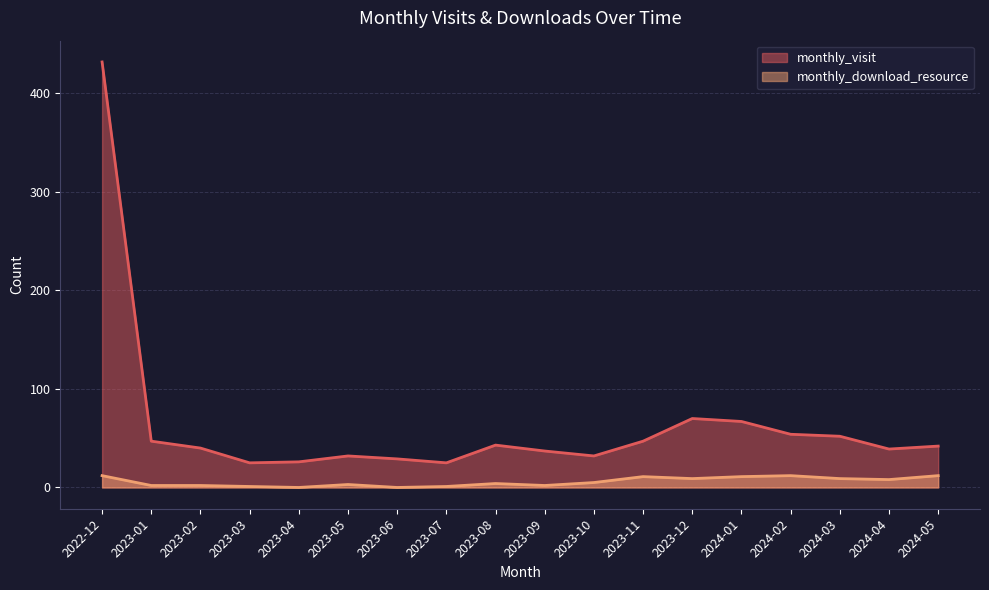

Does the chart display data point markers on the line(s)?

No